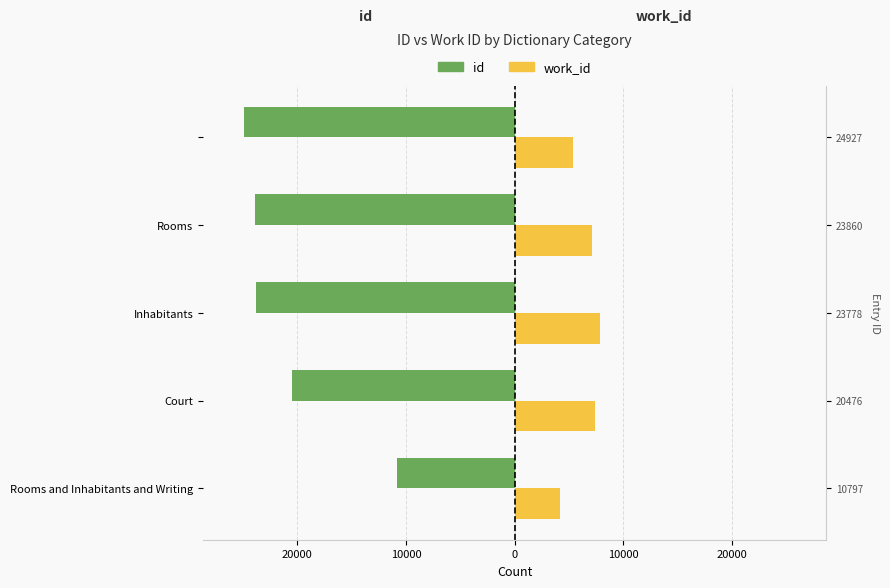

What is the highest value of the id series?

-10797